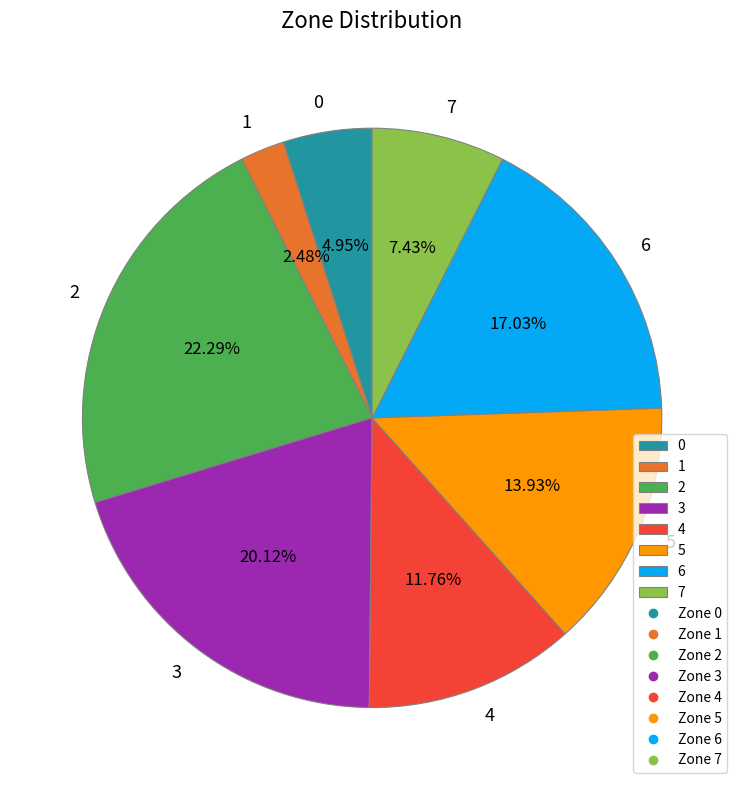

Is there a majority slice in this chart?

No